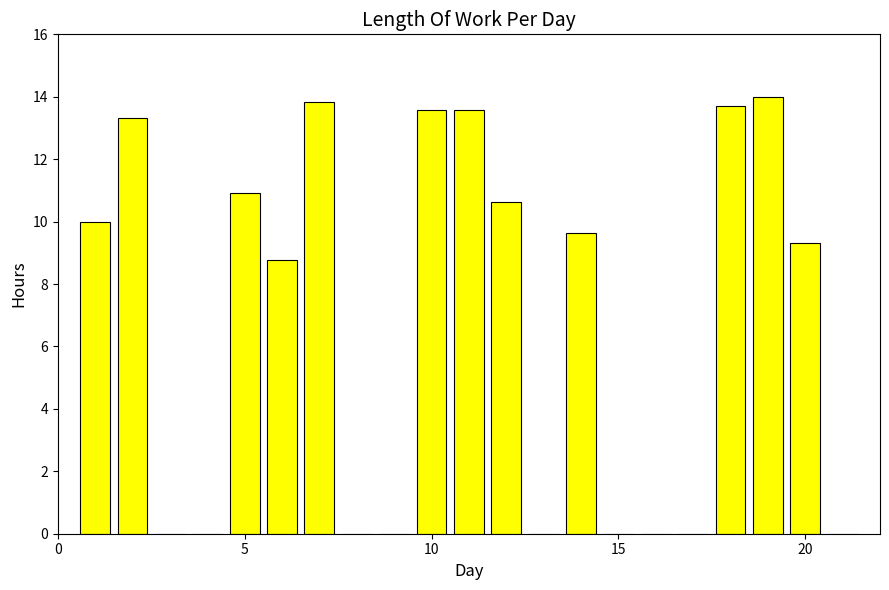

What is the maximum value shown in the chart?

14.0